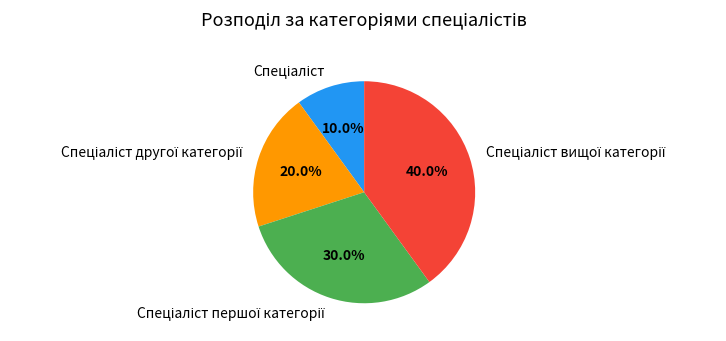

To the nearest percent, what is the difference between the largest and smallest slice percentages?

30%